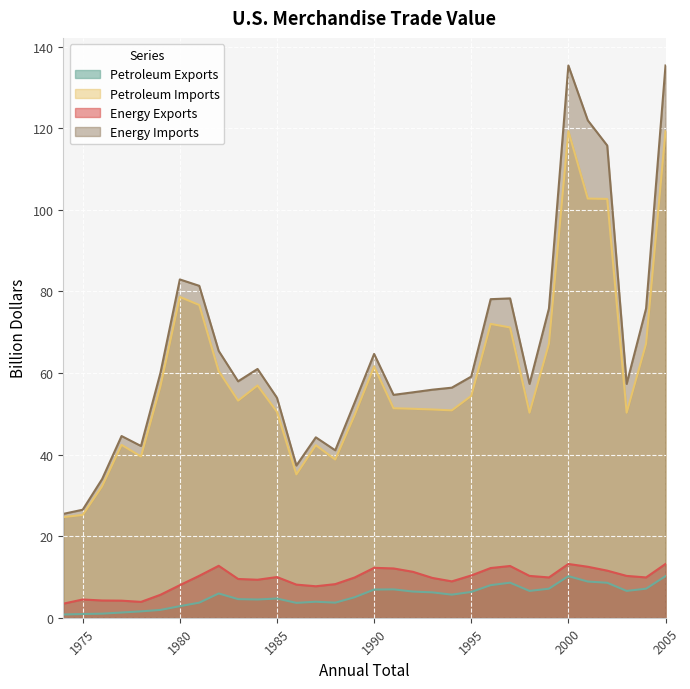

What is the minimum value for Energy Exports?

3.4